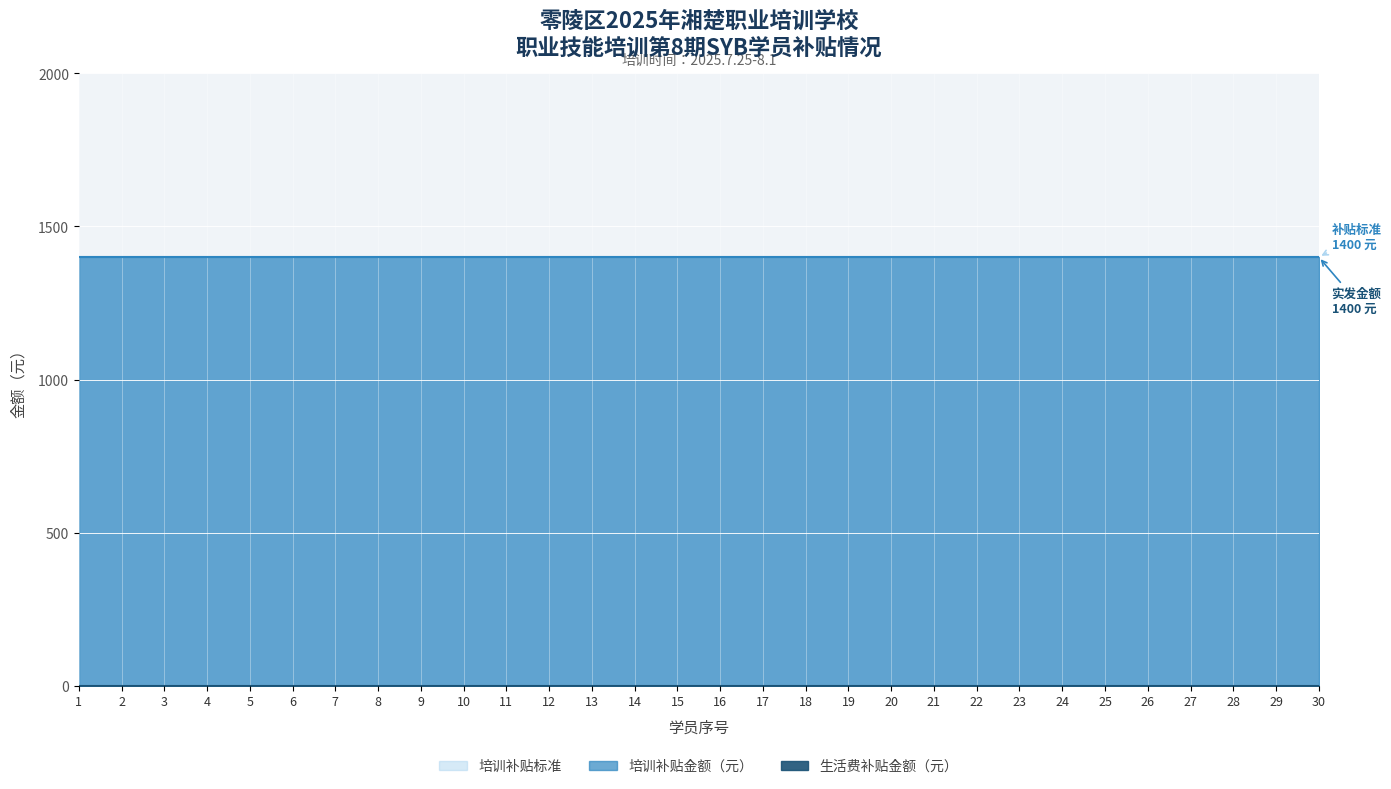

At which label does 培训补贴标准 reach its peak?

1